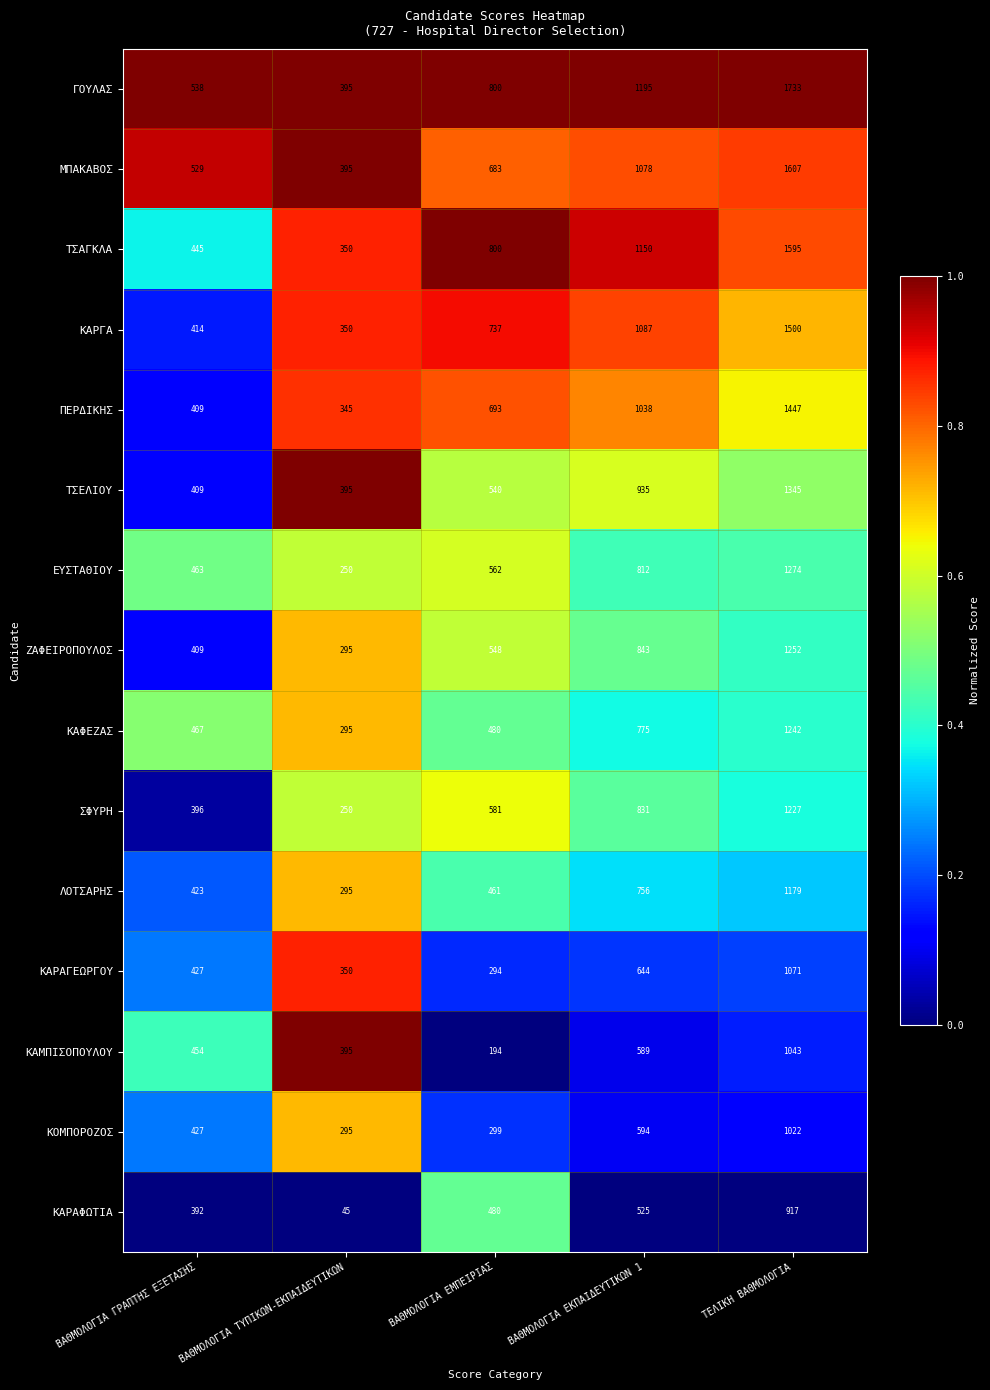

Rank the series at ΤΕΛΙΚΗ ΒΑΘΜΟΛΟΓΙΑ from highest to lowest value.

ΓΟΥΛΑΣ, ΜΠΑΚΑΒΟΣ, ΤΣΑΓΚΛΑ, ΚΑΡΓΑ, ΠΕΡΔΙΚΗΣ, ΤΣΕΛΙΟΥ, ΕΥΣΤΑΘΙΟΥ, ΖΑΦΕΙΡΟΠΟΥΛΟΣ, ΚΑΦΕΖΑΣ, ΣΦΥΡΗ, ΛΟΤΣΑΡΗΣ, ΚΑΡΑΓΕΩΡΓΟΥ, ΚΑΜΠΙΣΟΠΟΥΛΟΥ, ΚΟΜΠΟΡΟΖΟΣ, ΚΑΡΑΦΩΤΙΑ